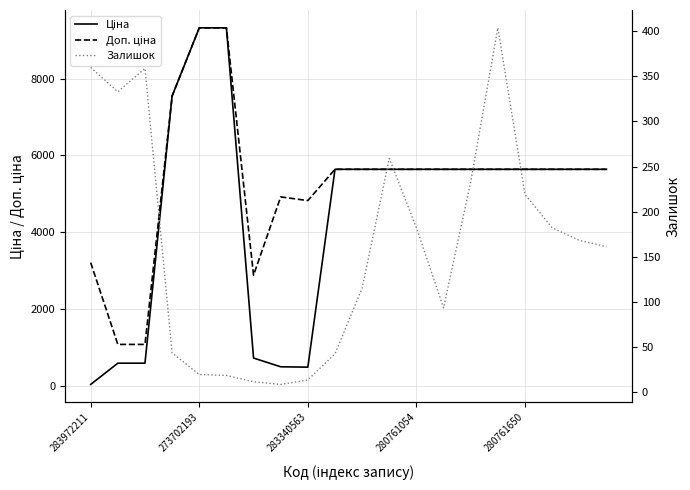

How many values in the Ціна series are below 5636?

6